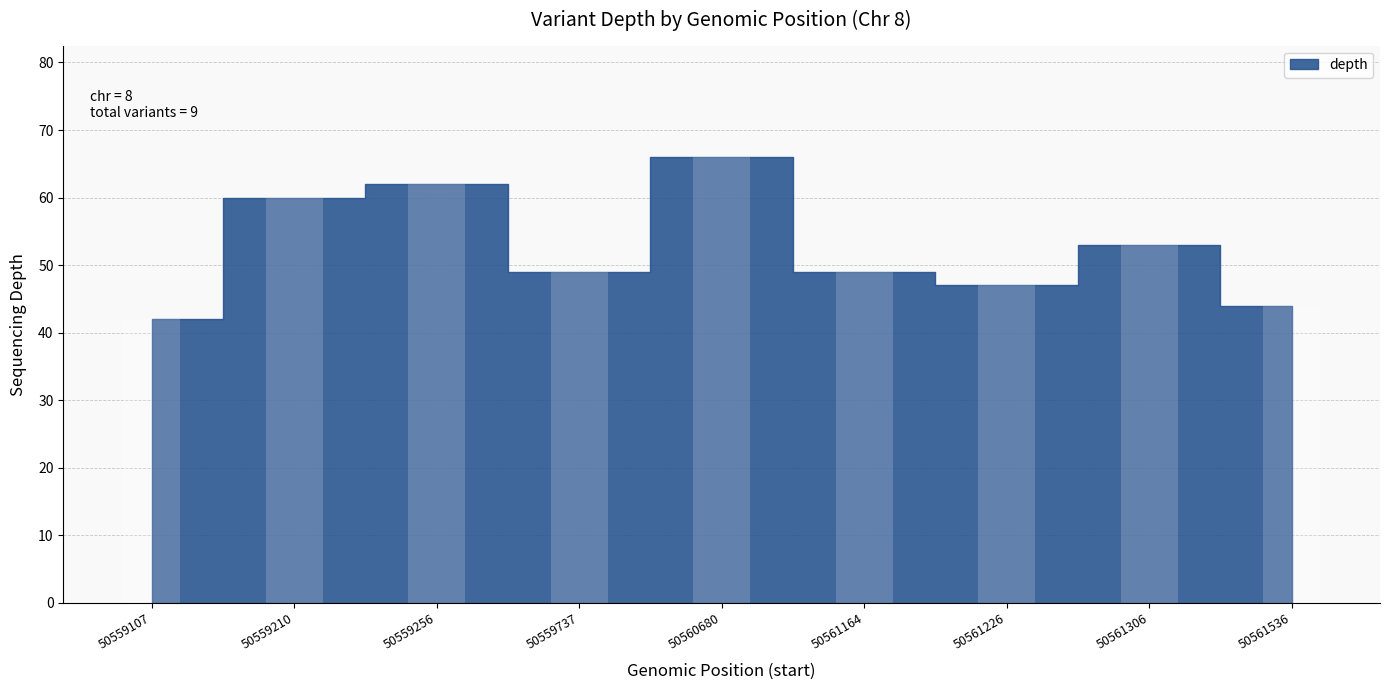

What is the difference between the second highest and minimum values?

20